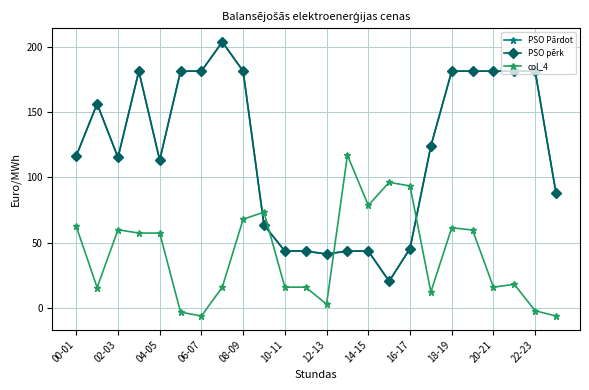

Is this an area chart (filled region under the line)?

No